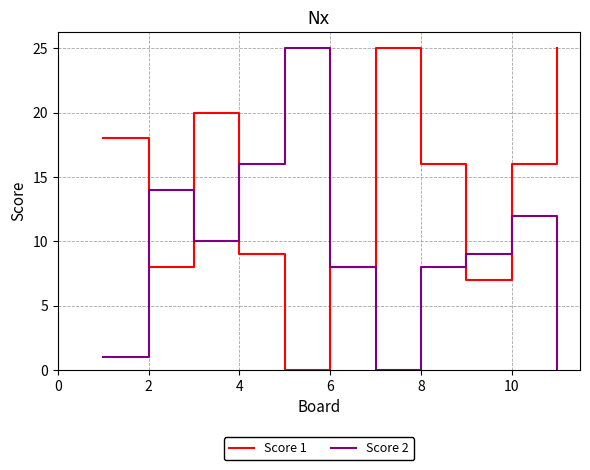

What is the greatest value displayed?

25